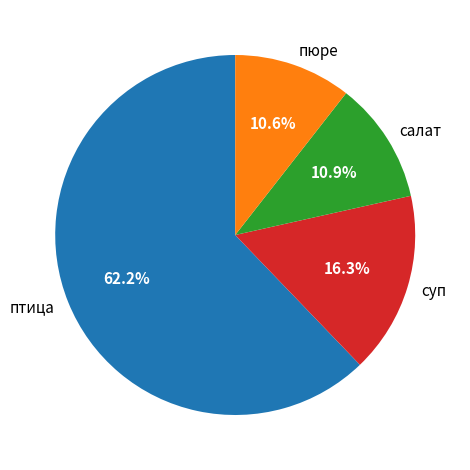

Combined, do птица and пюре account for over 50%?

Yes